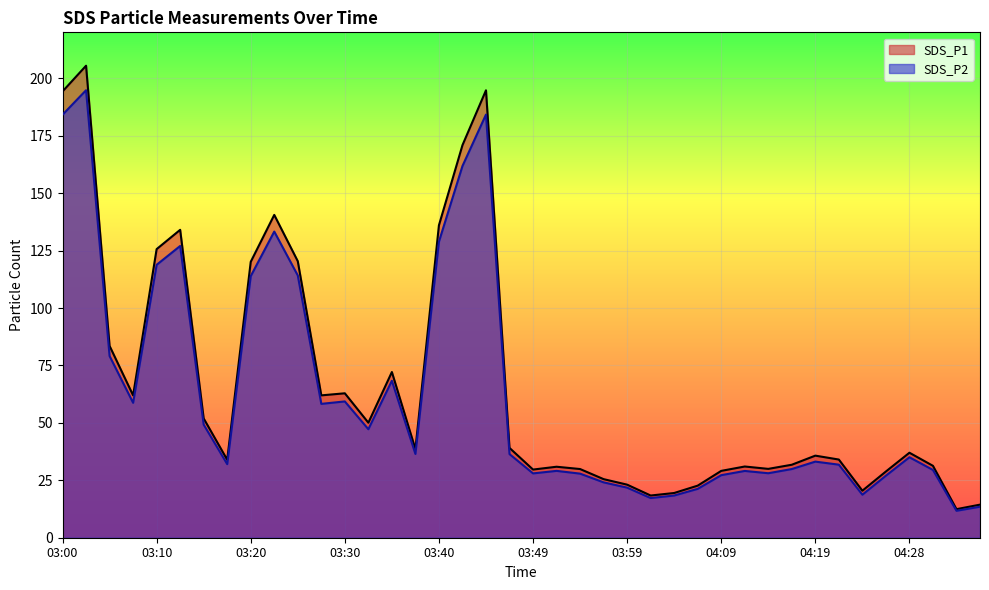

What is the difference between the SDS_P2 values at 03:59 and 04:09?

5.4